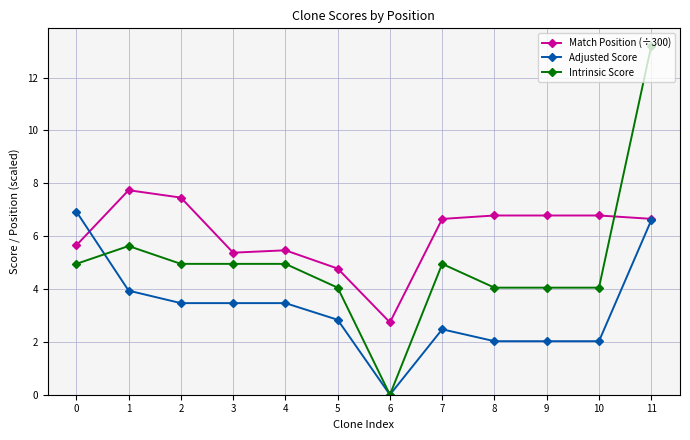

At which label does Match Position (÷300) reach its minimum?

6